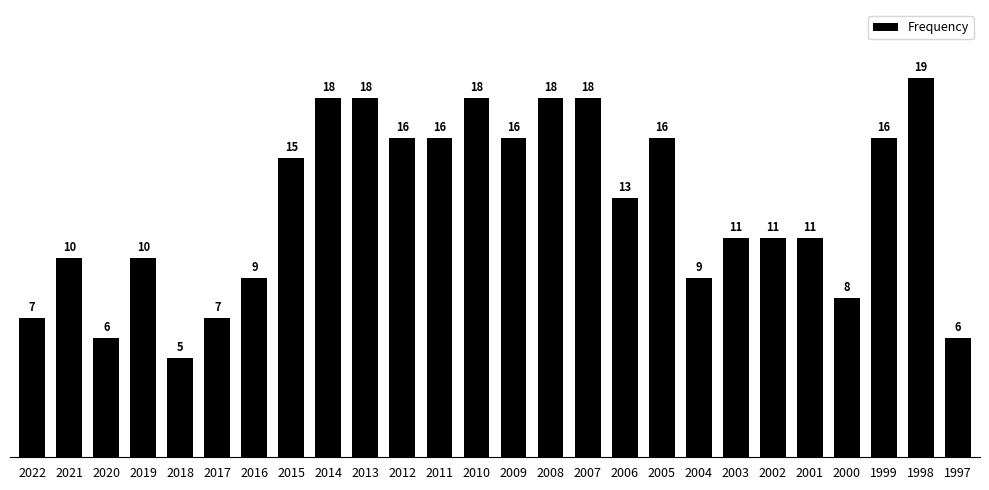

The chart shows a value of 7 at 2010. True or false?

False